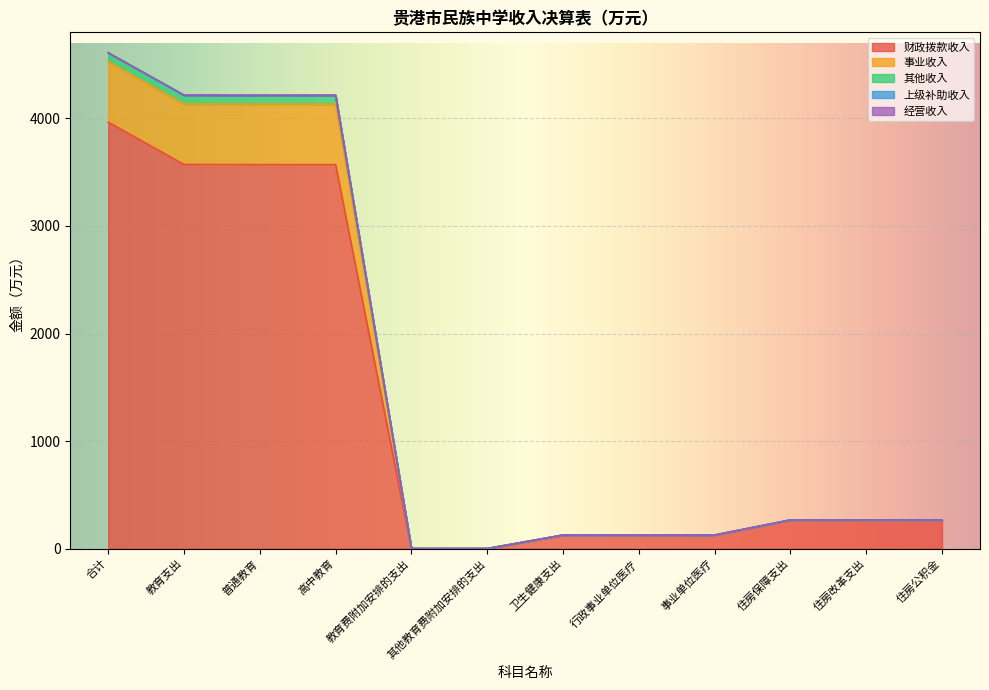

True or false: 其他收入 and 财政拨款收入 cross at least once.

False